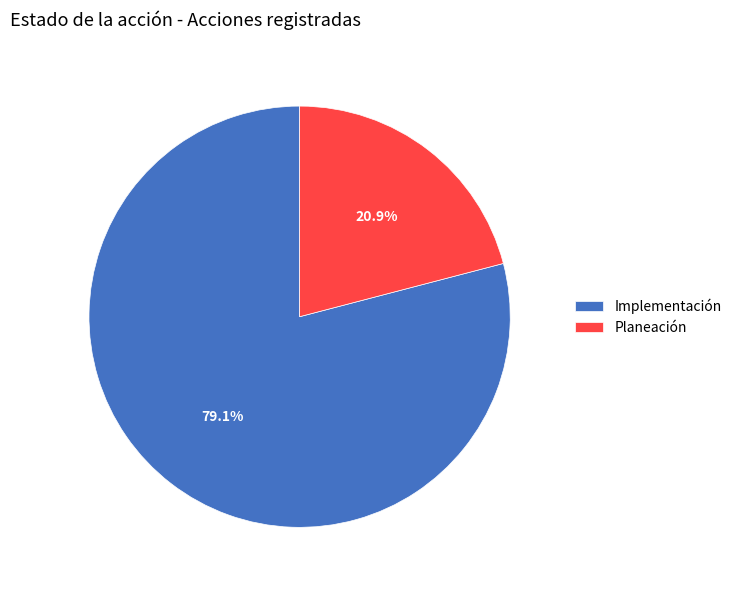

The Planeación slice represents 15% of the pie. True or false?

False